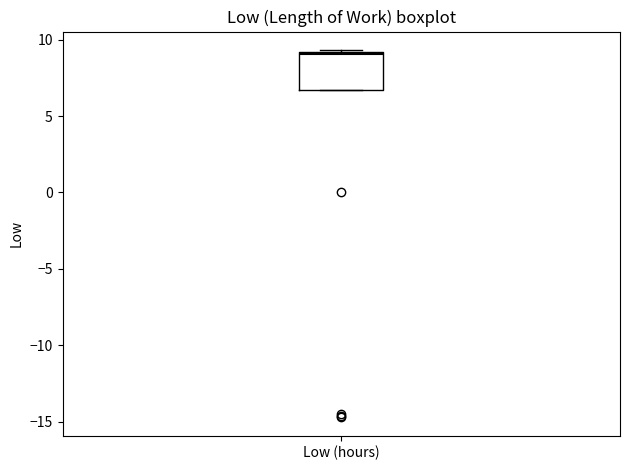

Read this box plot against the y-axis: the position of the median line, the range covered by the box, and the ends of both whiskers. The values are not printed on the chart, so give them approximately, as read against the axis.

median 9.0, box 6.5 to 9.0, whiskers 6.5 to 9.5